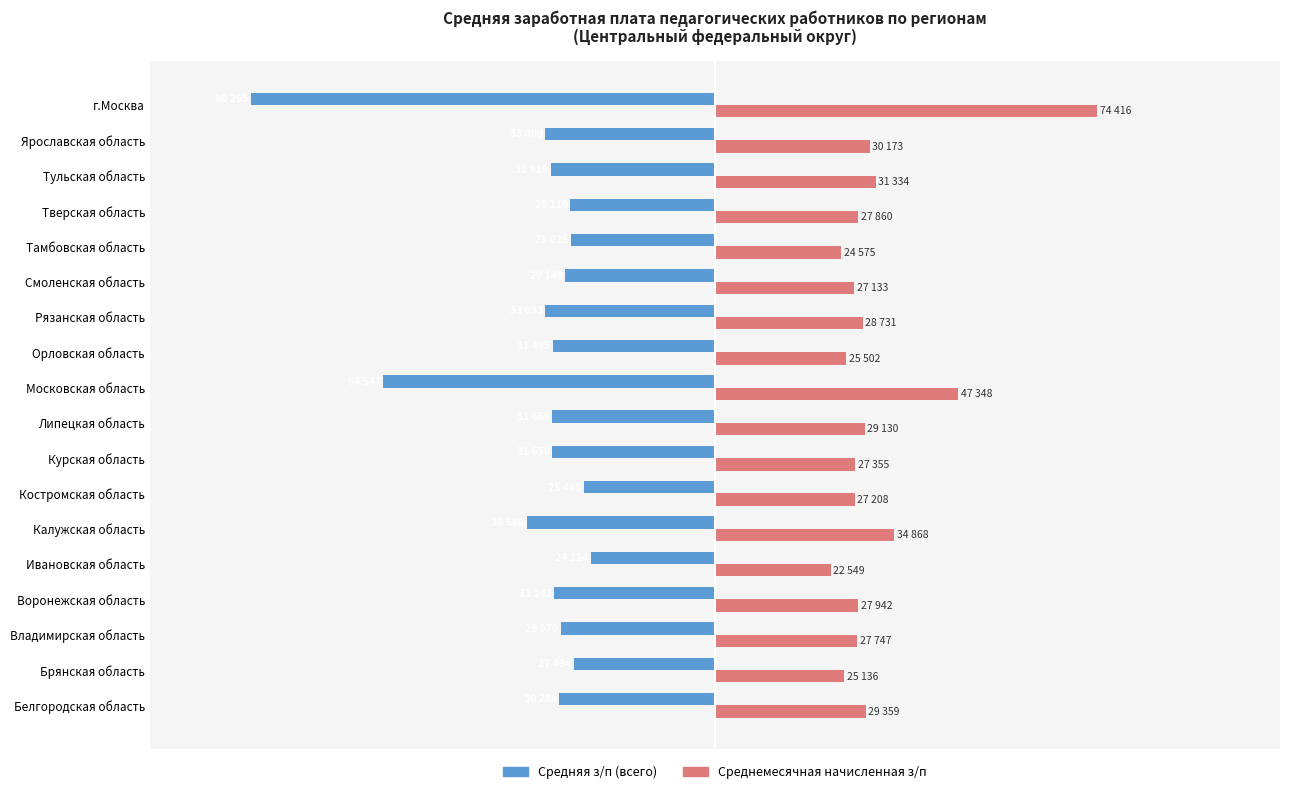

Which category has the highest value in the Среднемесячная начисленная з/п series?

г.Москва